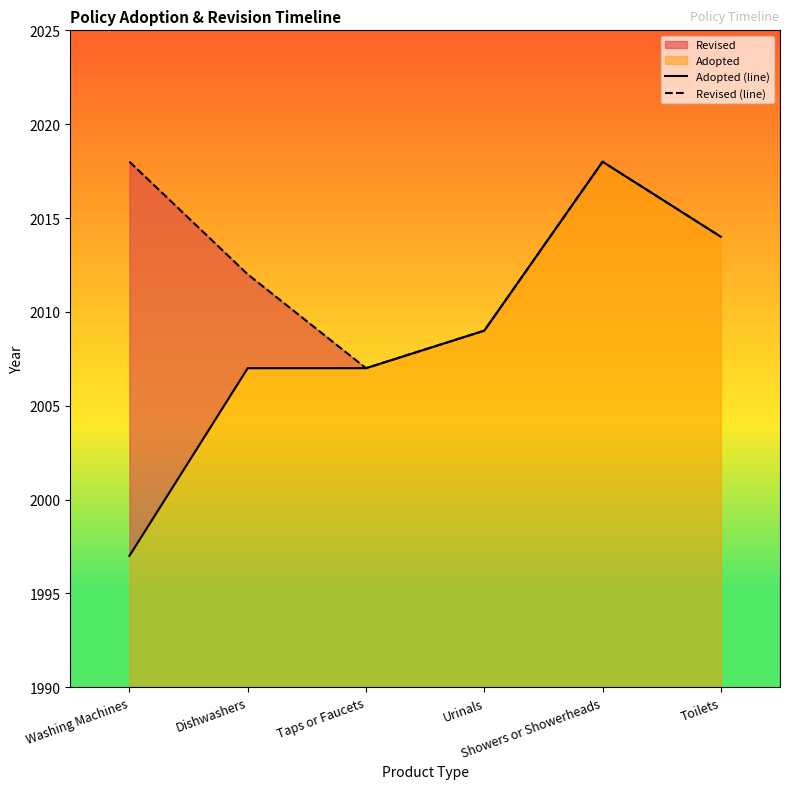

How many distinct data groups are displayed?

2